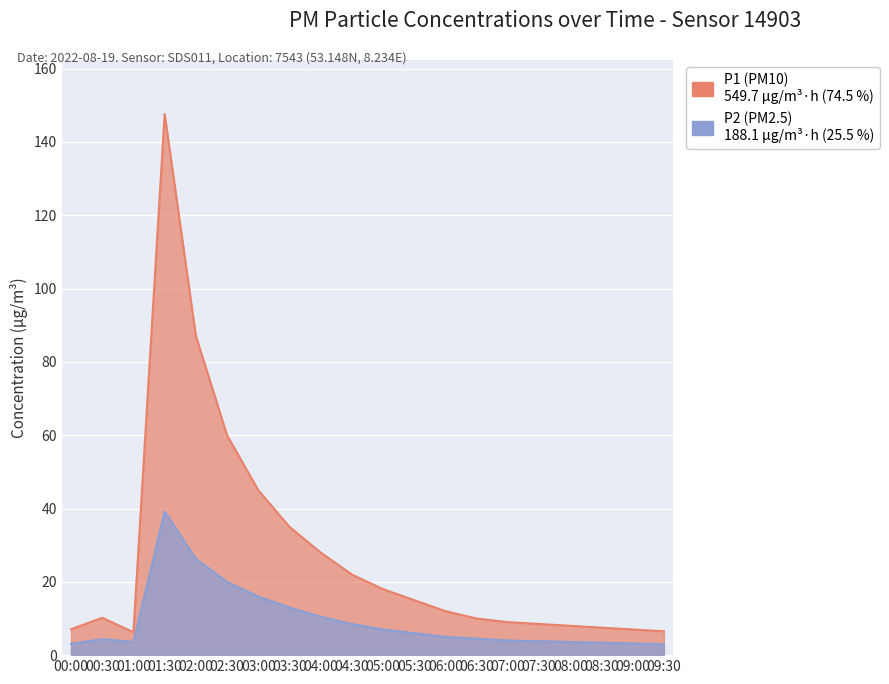

Which series has the widest spread of values?

P1